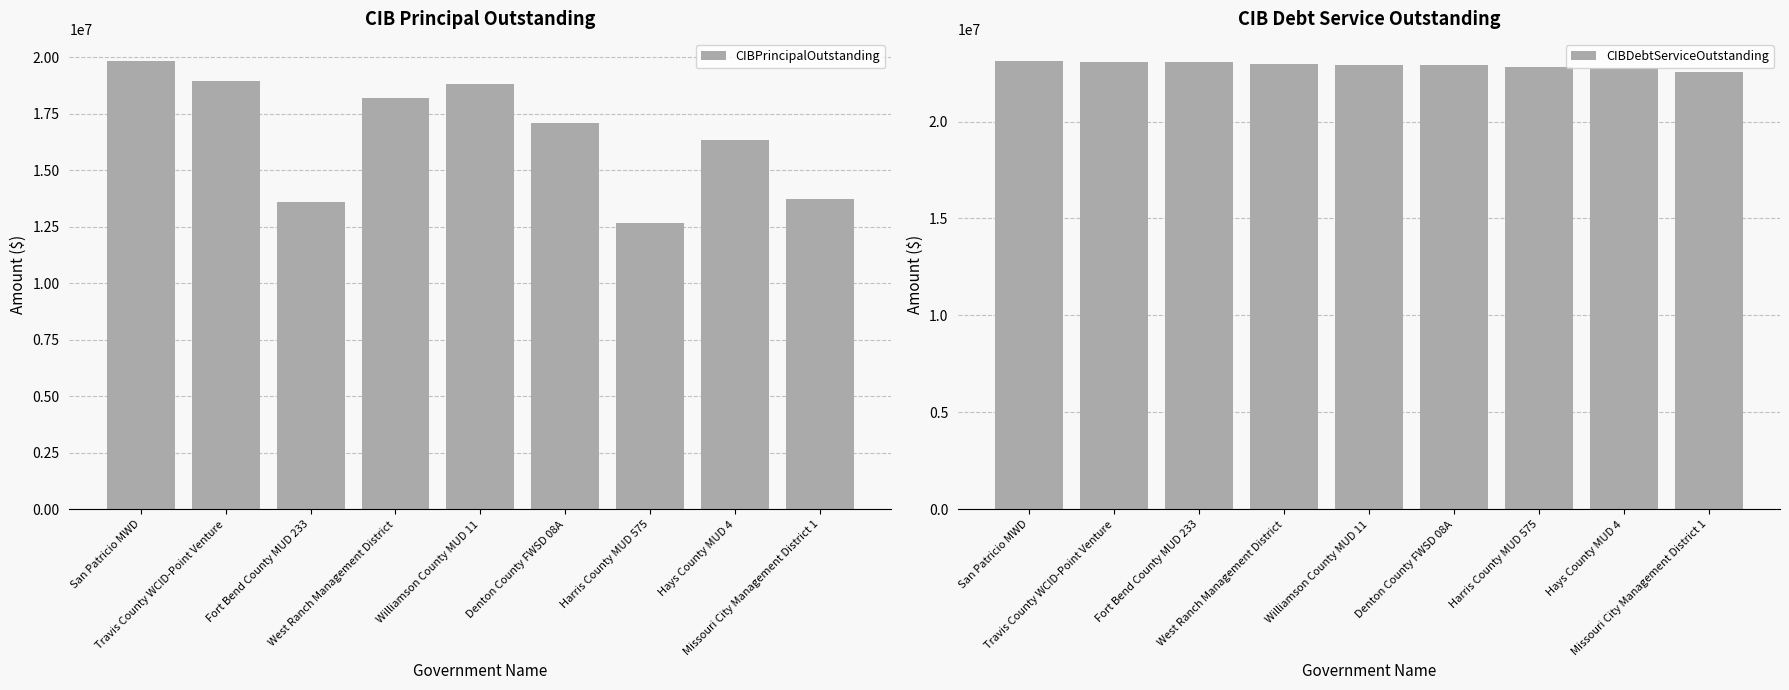

What position from the right is San Patricio MWD?

9